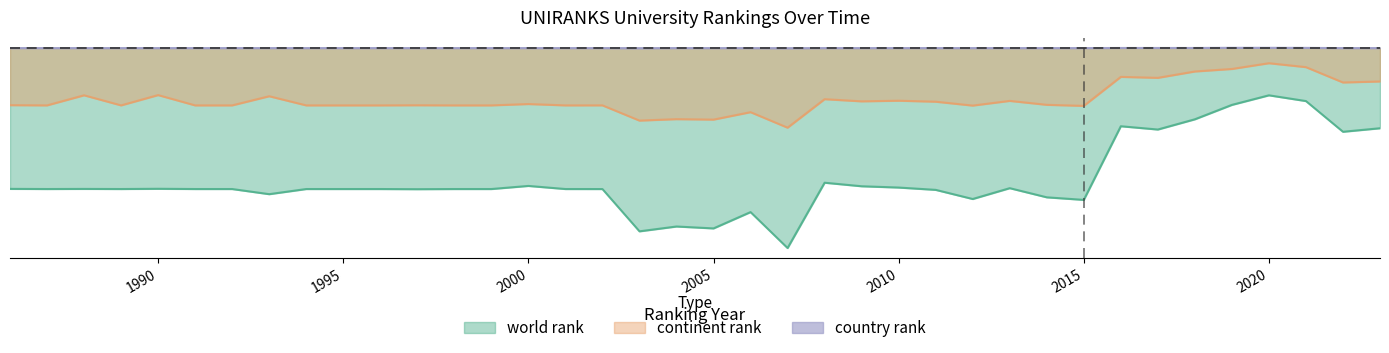

At which category is the sum across all series the highest?

2020